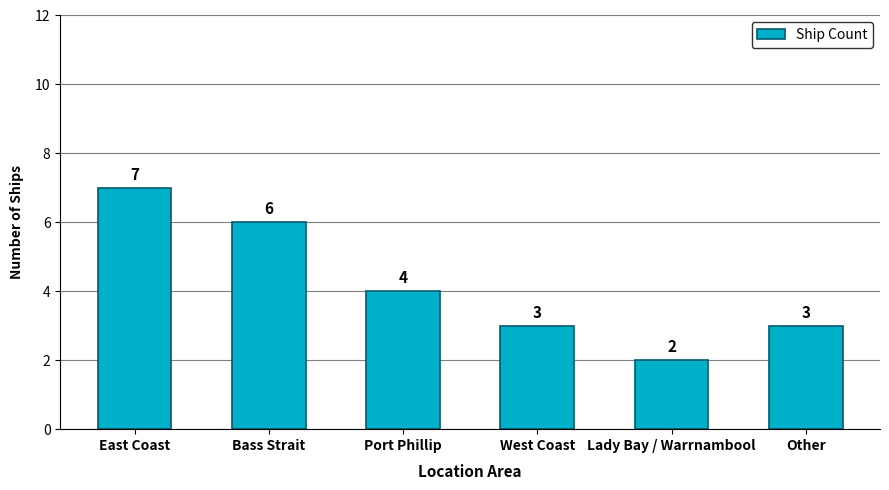

Which label corresponds to the smallest value in the chart?

Lady Bay / Warrnambool